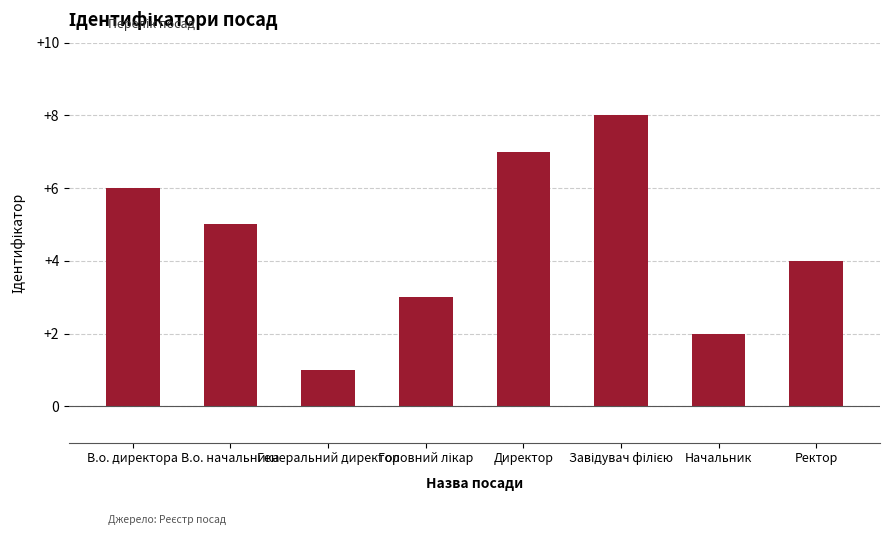

Where is the data nearest to the value 4?

Ректор